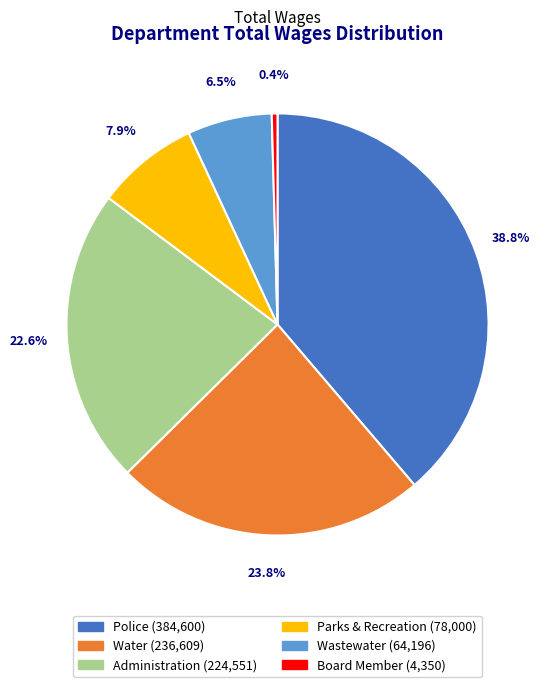

Does Board Member represent more than half of the total?

No